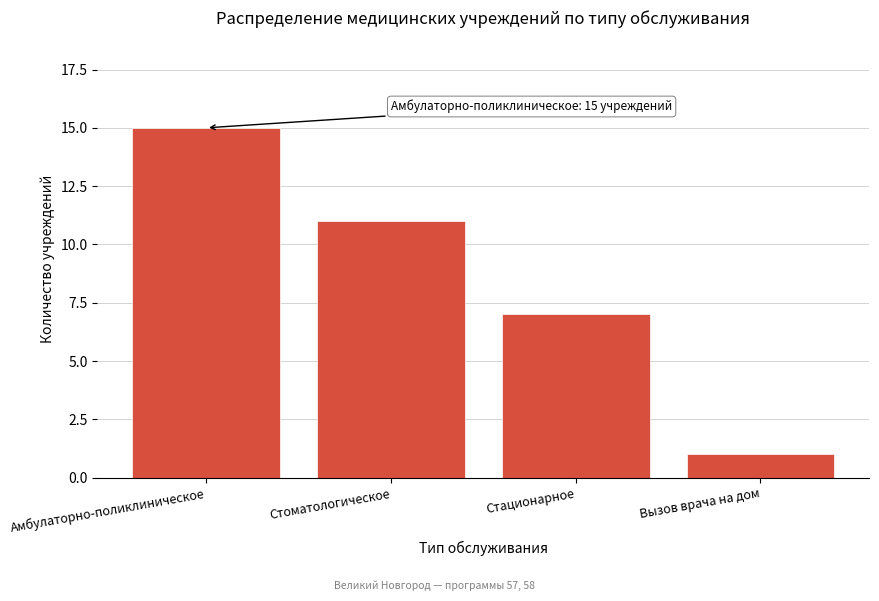

Reading left to right, extract all data points from this chart.

15	11	7	1